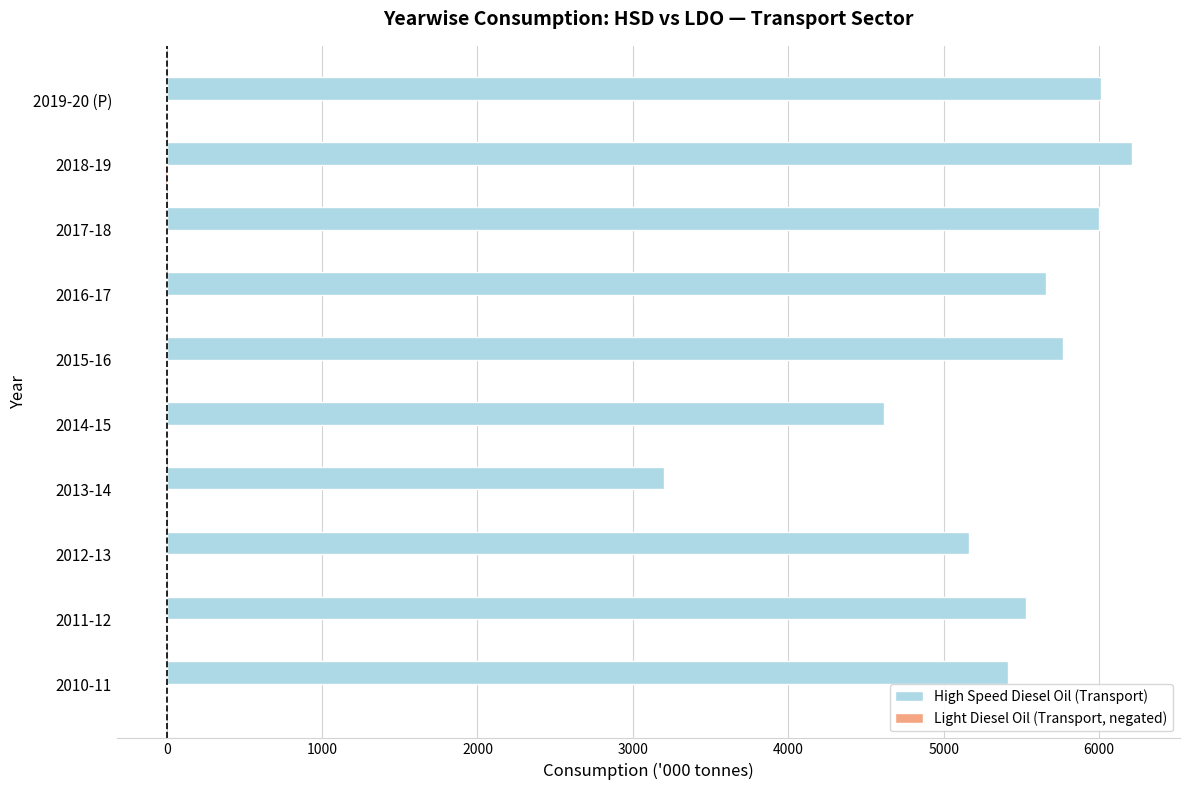

What is the maximum value shown in the chart?

6209.5